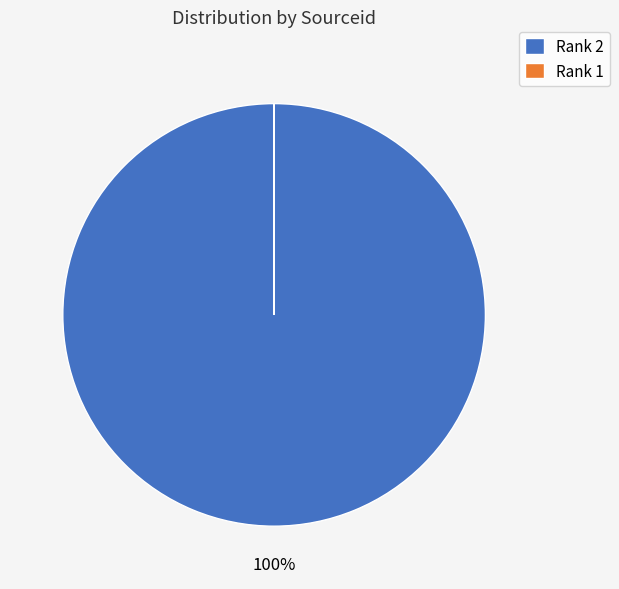

To the nearest percent, what portion does Rank 2 represent?

100%